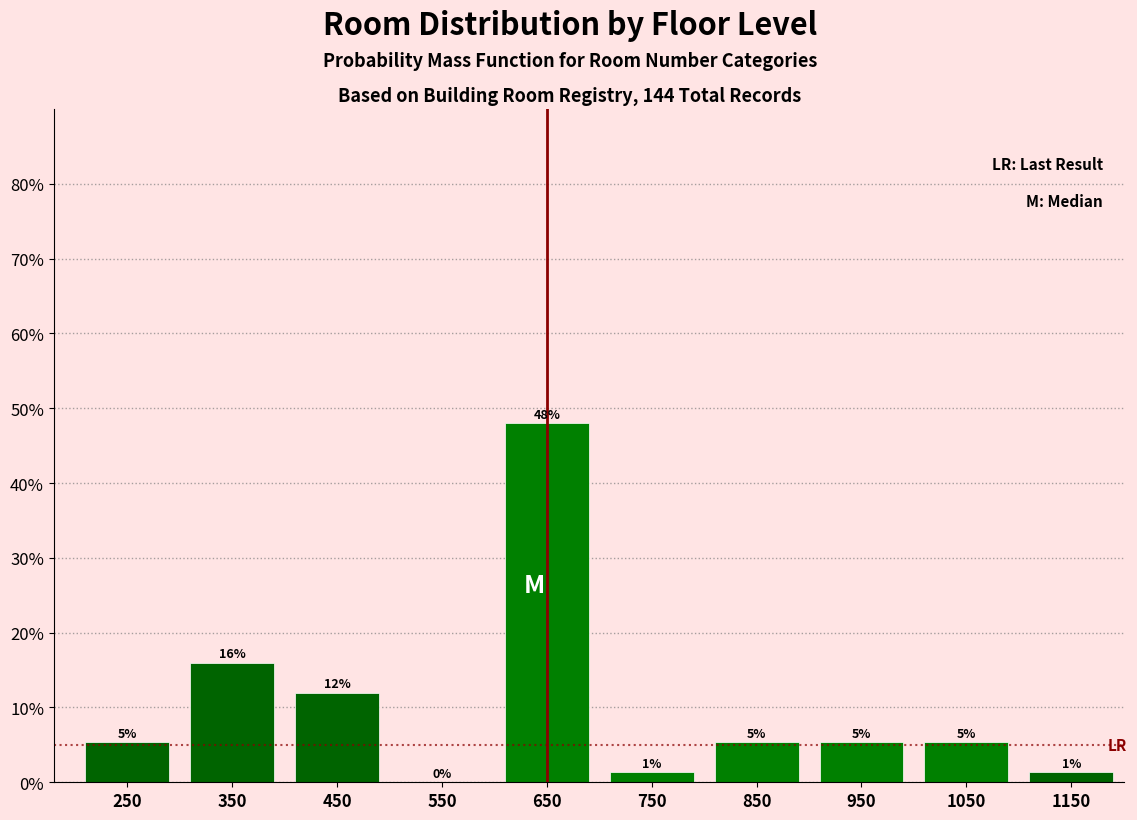

Are the bars horizontal?

No